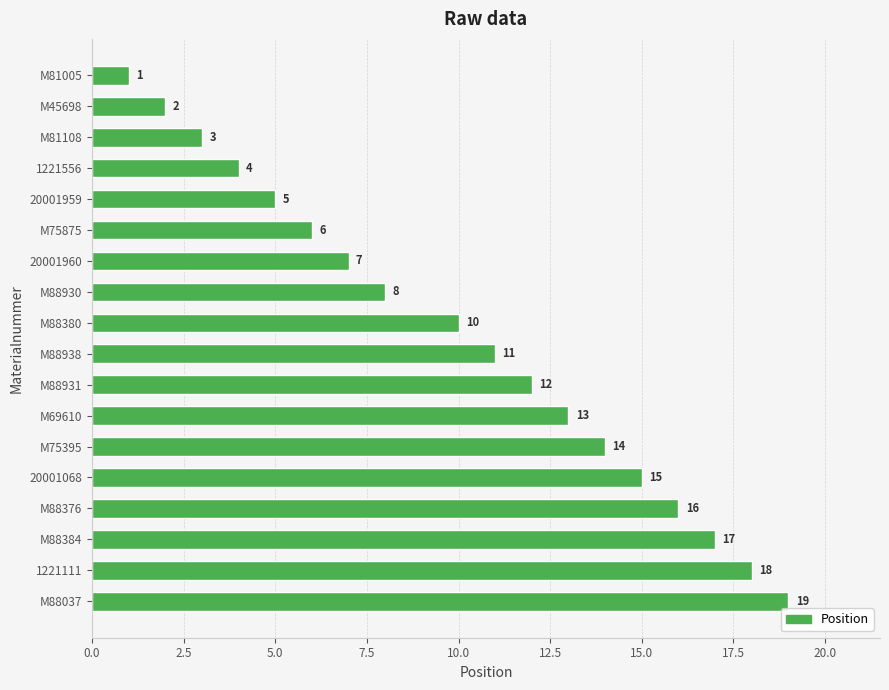

The value at 20001960 is 3. True or false?

False